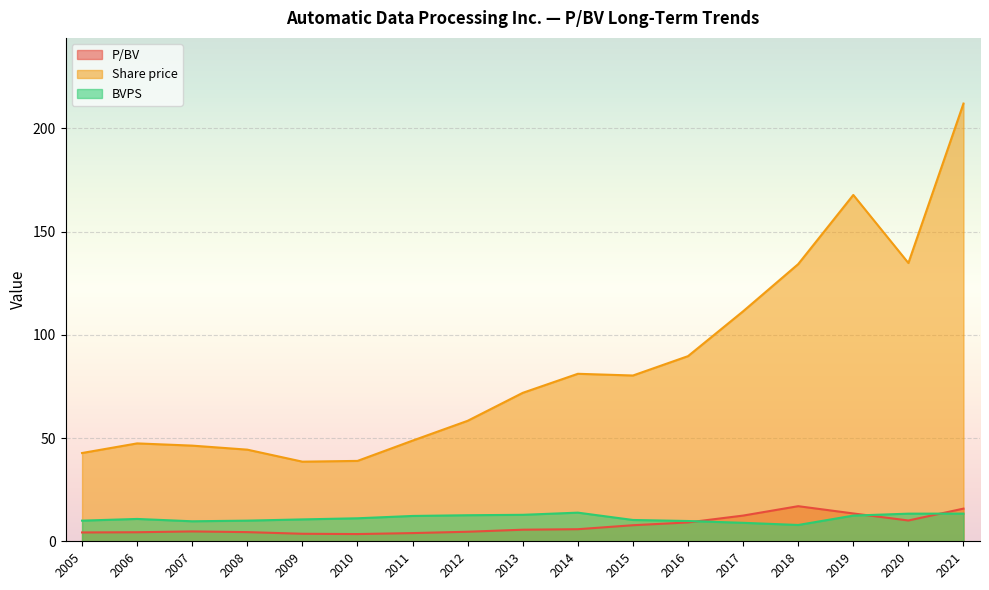

After their last crossing, which series has the higher values: P/BV or BVPS?

P/BV